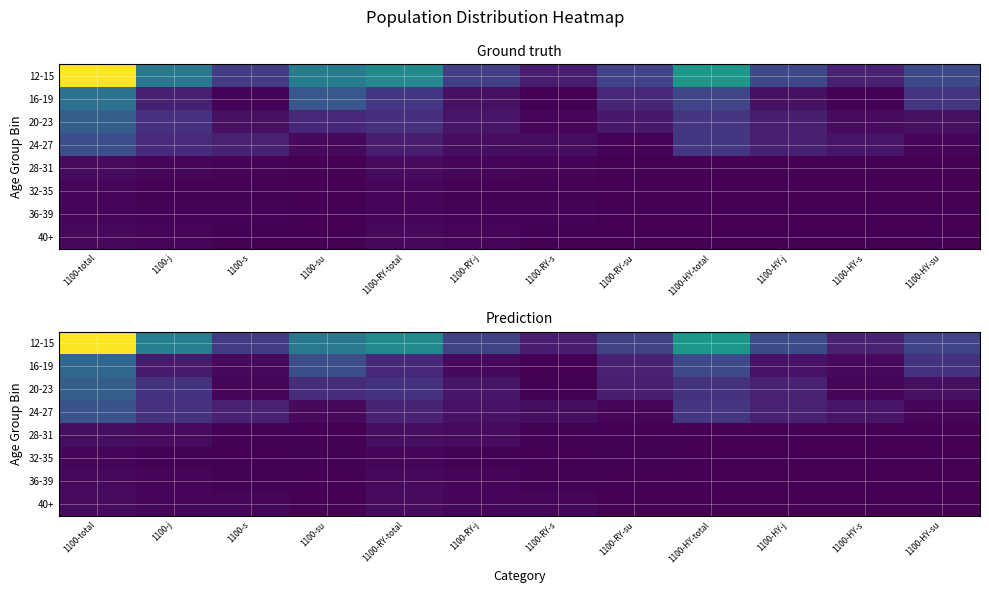

What is the total value across all series at 1100-total?

325